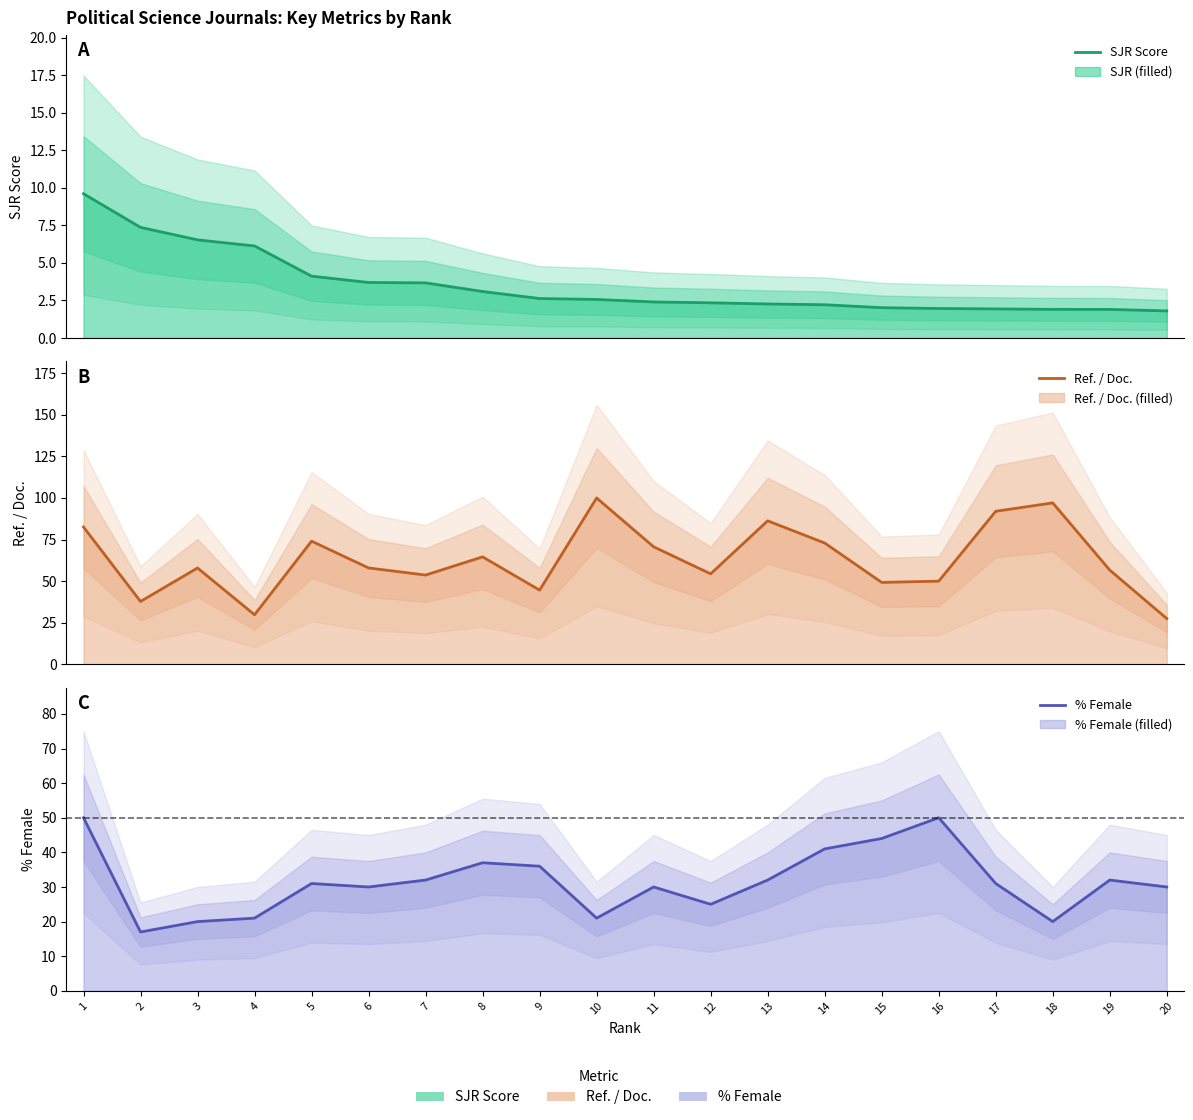

At how many categories does at least one series exceed 75?

5